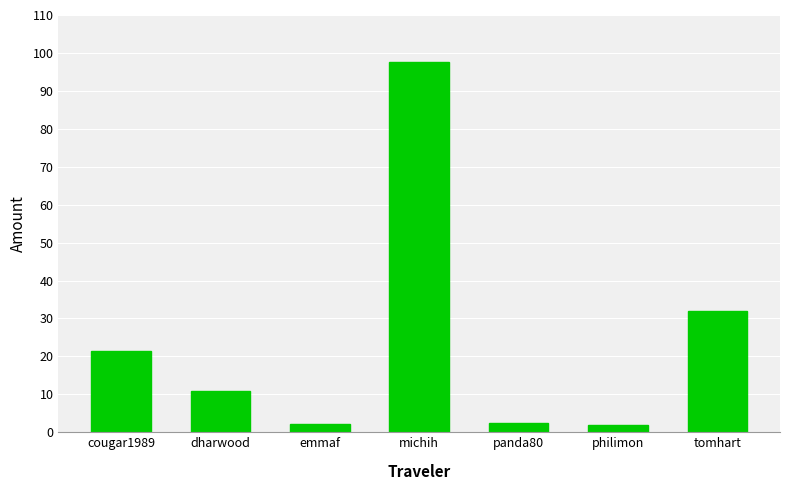

Are the bars grouped side by side (vs. stacked)?

No